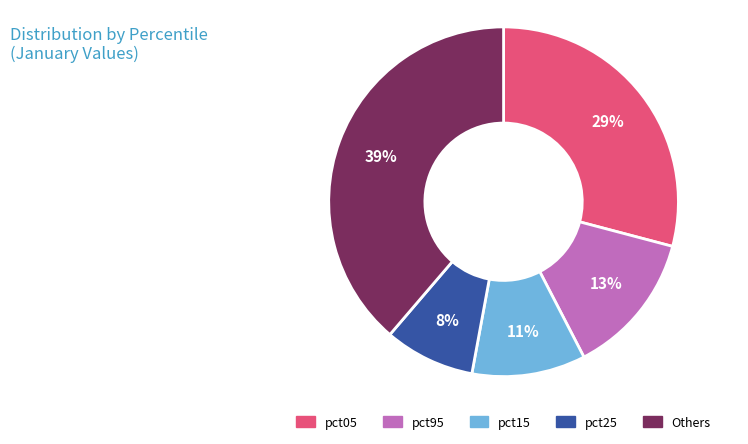

Is there any slice that represents more than half of the pie?

No